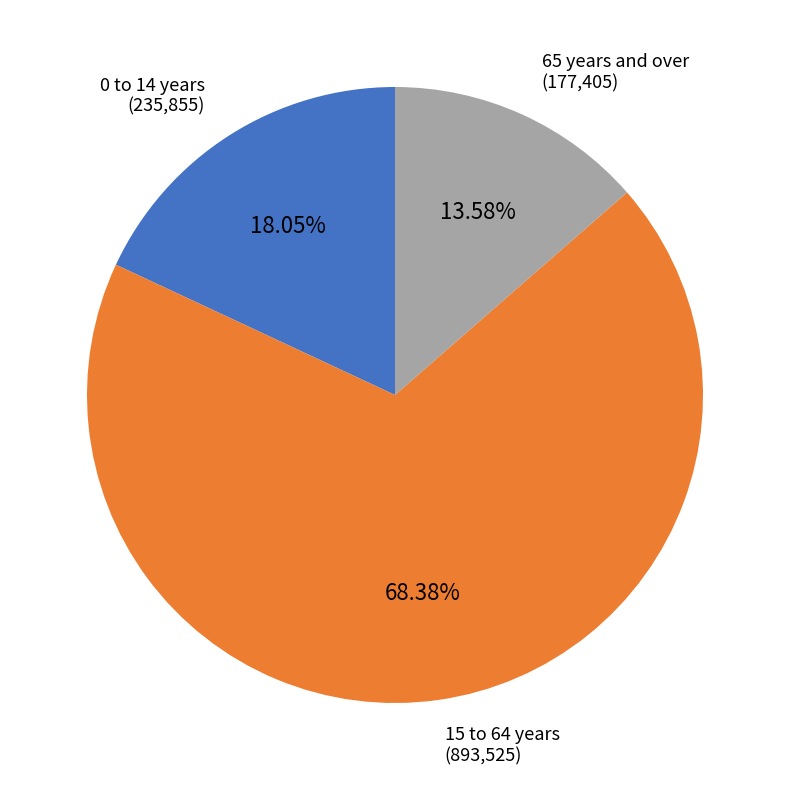

How much of the chart is everything except 15 to 64 years?

31.6%